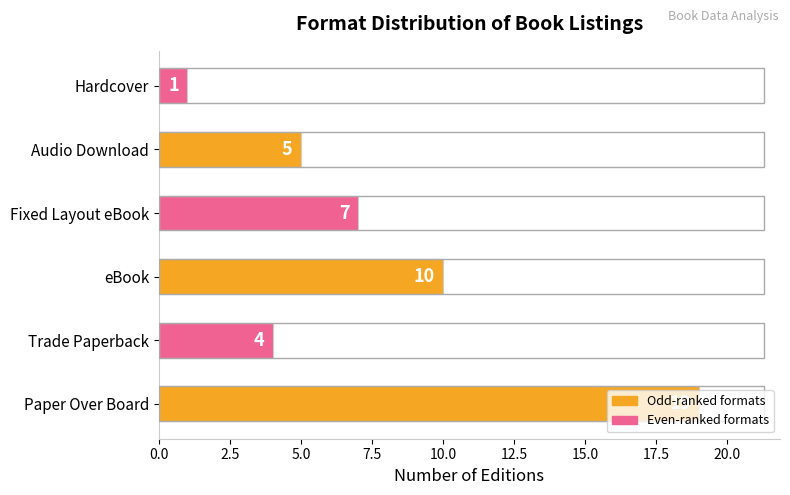

At which category does the chart reach its minimum across all series?

Hardcover